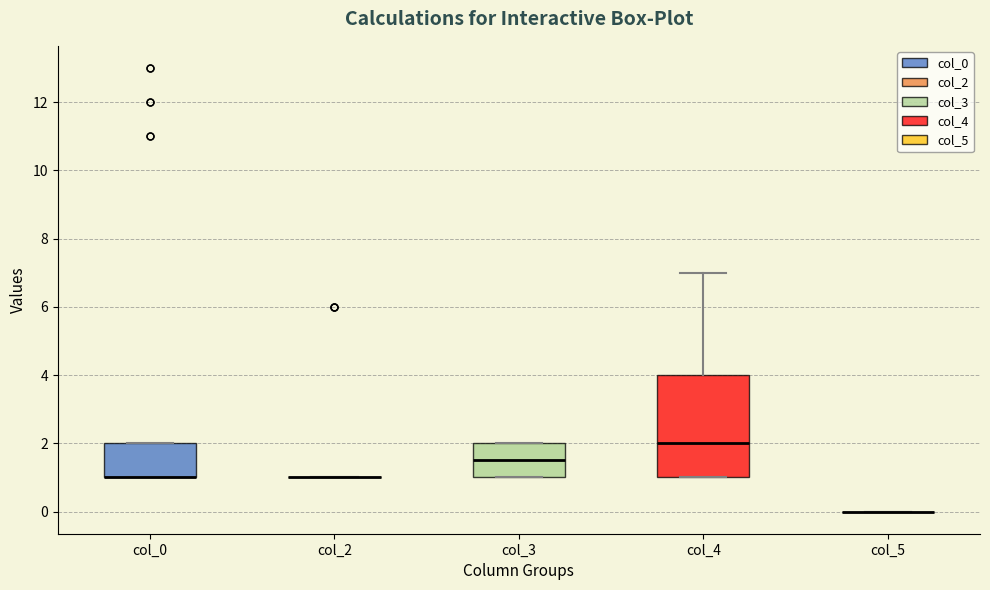

Reading left to right, read every box against the y-axis: the position of its median line, the range the box covers, and the ends of its whiskers. The values are not printed on the chart, so give them approximately, as read against the axis.

col_0: median 1.0 (drawn on the box's lower edge), box 1.0 to 2.0, whiskers 1.0 to 2.0
col_2: box collapsed to a line at 1.0, whiskers 1.0 to 1.0
col_3: median 1.6, box 1.0 to 2.0, whiskers 1.0 to 2.0
col_4: median 2.0, box 1.0 to 4.0, whiskers 1.0 to 7.0
col_5: box collapsed to a line at 0.0, whiskers 0.0 to 0.0